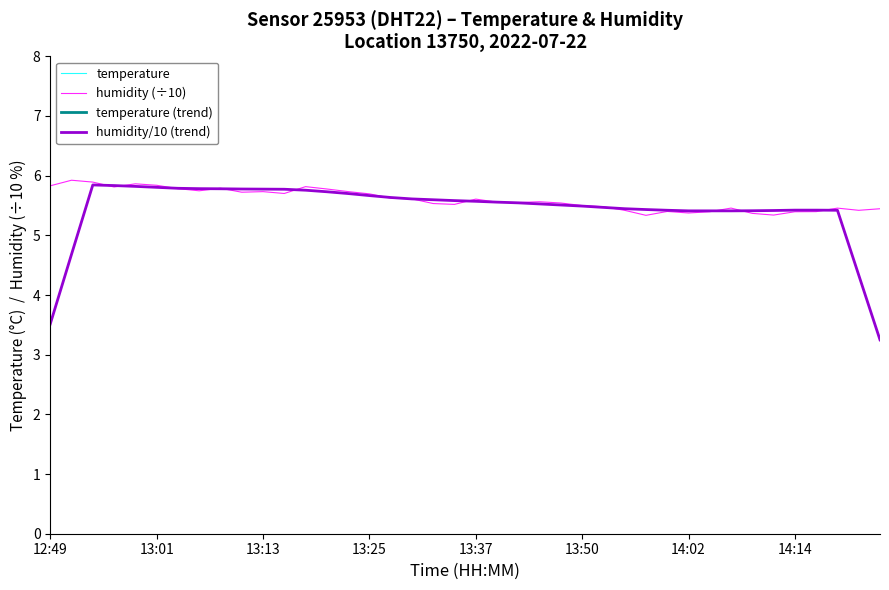

What is the spread (max minus min) of values at 23?

18.8